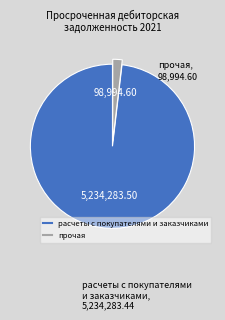

Which category has the smallest portion of the pie?

прочая